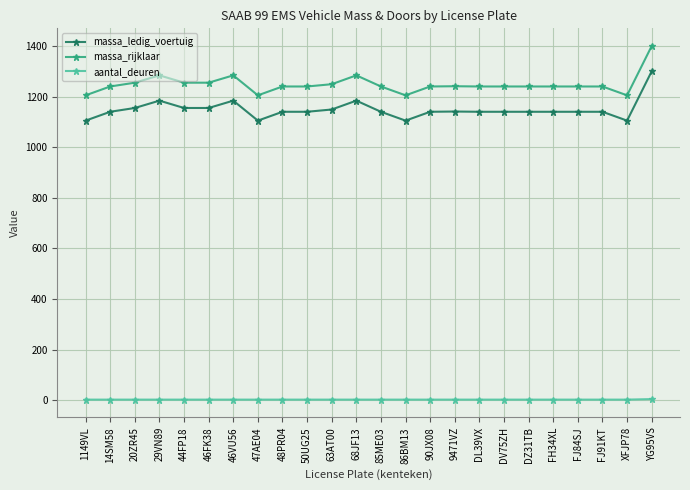

What is the average value of the massa_rijklaar series?

1249